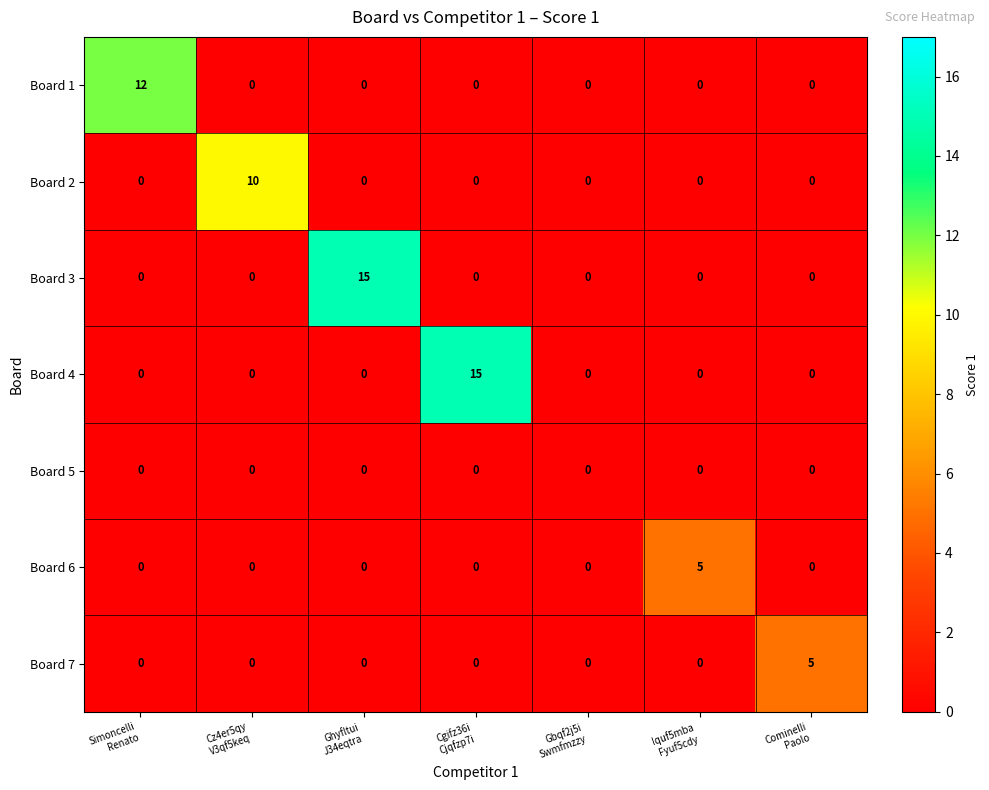

What is the sum of all Board 7 values?

5